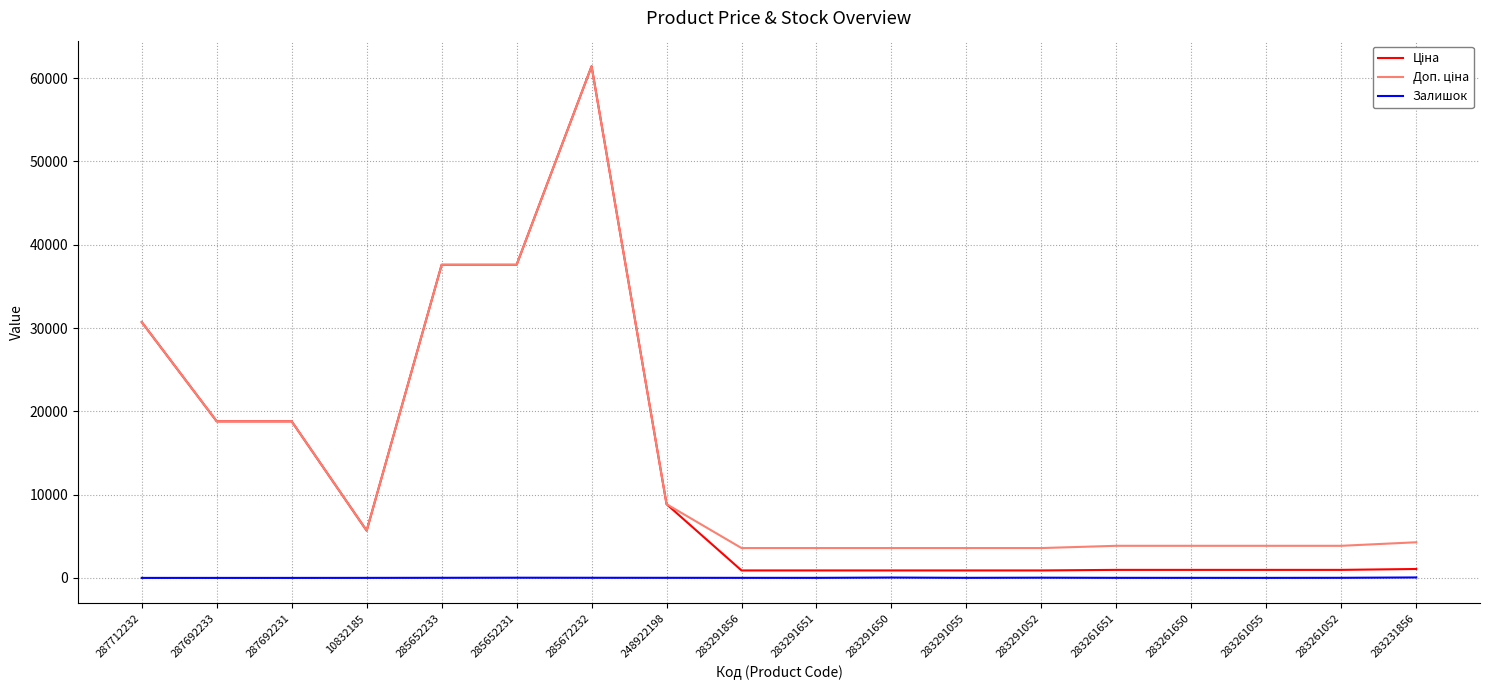

What is the difference between the highest and lowest values at 287692233?

18796.8